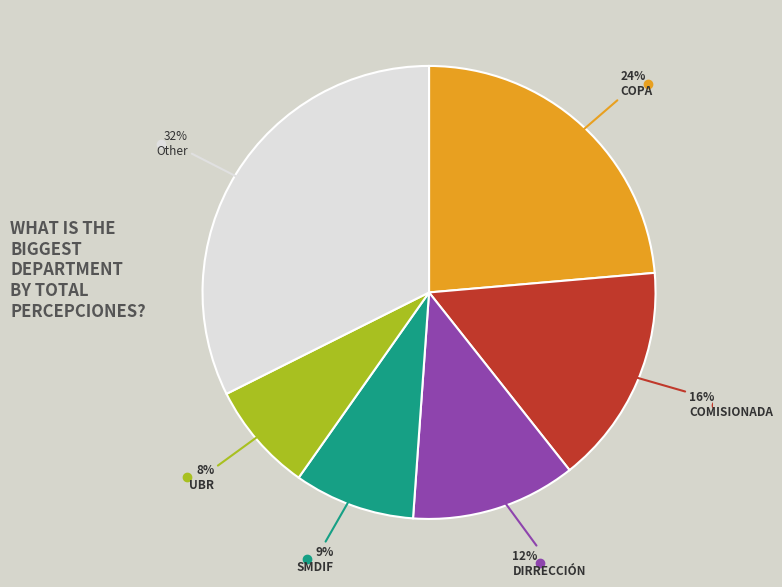

To the nearest percent, what is the average slice percentage?

17%